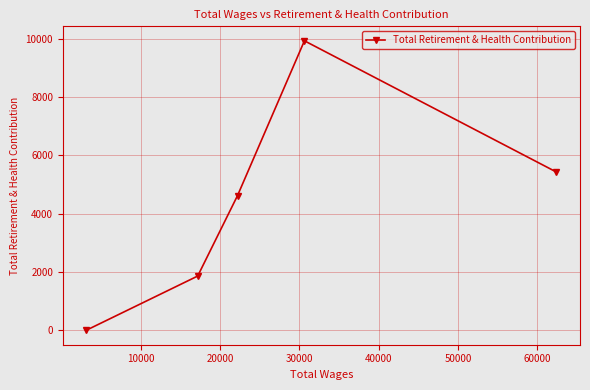

Reading right to left, extract all data points from this chart.

5427	9932	4620	1860	0